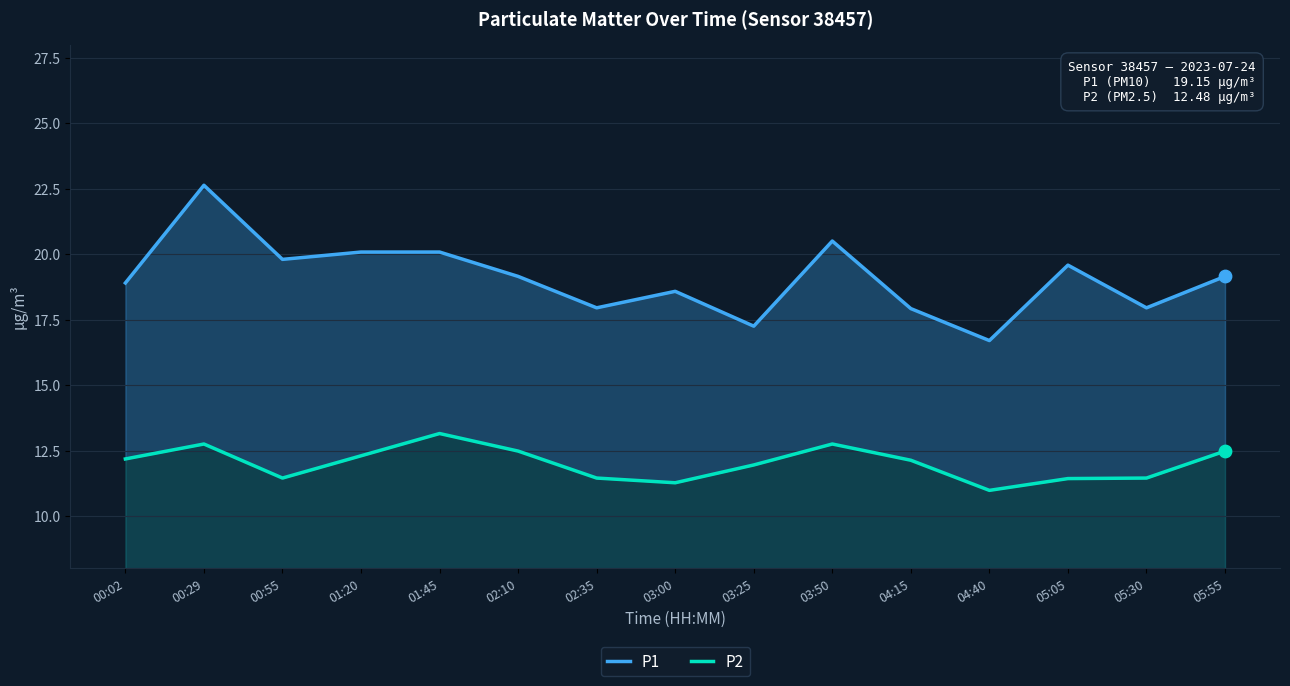

Which series has the widest spread of Y values?

P1